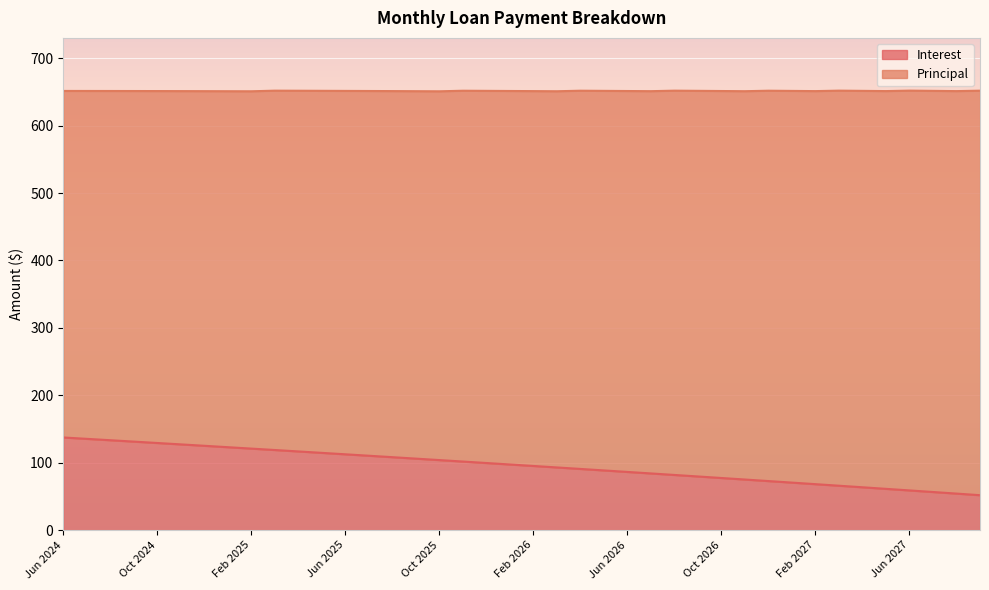

What is the approximate value at Dec 2024?

125.2